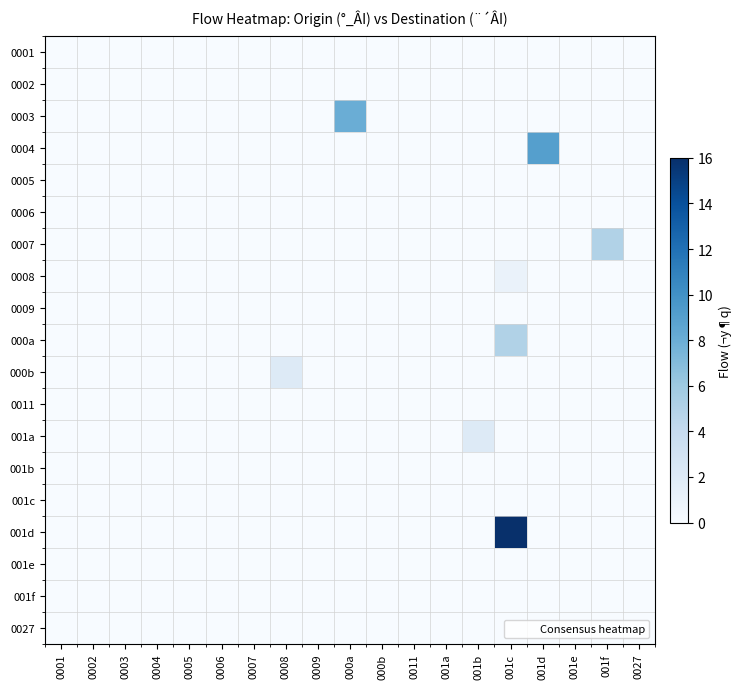

Reading left to right, transcribe all the data shown in this chart.

0001: 0001=0	0002=0	0003=0	0004=0	0005=0	0006=0	0007=0	0008=0	0009=0	000a=0	000b=0	0011=0	001a=0	001b=0	001c=0	001d=0	001e=0	001f=0	0027=0
0002: 0001=0	0002=0	0003=0	0004=0	0005=0	0006=0	0007=0	0008=0	0009=0	000a=0	000b=0	0011=0	001a=0	001b=0	001c=0	001d=0	001e=0	001f=0	0027=0
0003: 0001=0	0002=0	0003=0	0004=0	0005=0	0006=0	0007=0	0008=0	0009=0	000a=8	000b=0	0011=0	001a=0	001b=0	001c=0	001d=0	001e=0	001f=0	0027=0
0004: 0001=0	0002=0	0003=0	0004=0	0005=0	0006=0	0007=0	0008=0	0009=0	000a=0	000b=0	0011=0	001a=0	001b=0	001c=0	001d=9	001e=0	001f=0	0027=0
0005: 0001=0	0002=0	0003=0	0004=0	0005=0	0006=0	0007=0	0008=0	0009=0	000a=0	000b=0	0011=0	001a=0	001b=0	001c=0	001d=0	001e=0	001f=0	0027=0
0006: 0001=0	0002=0	0003=0	0004=0	0005=0	0006=0	0007=0	0008=0	0009=0	000a=0	000b=0	0011=0	001a=0	001b=0	001c=0	001d=0	001e=0	001f=0	0027=0
0007: 0001=0	0002=0	0003=0	0004=0	0005=0	0006=0	0007=0	0008=0	0009=0	000a=0	000b=0	0011=0	001a=0	001b=0	001c=0	001d=0	001e=0	001f=5	0027=0
0008: 0001=0	0002=0	0003=0	0004=0	0005=0	0006=0	0007=0	0008=0	0009=0	000a=0	000b=0	0011=0	001a=0	001b=0	001c=1	001d=0	001e=0	001f=0	0027=0
0009: 0001=0	0002=0	0003=0	0004=0	0005=0	0006=0	0007=0	0008=0	0009=0	000a=0	000b=0	0011=0	001a=0	001b=0	001c=0	001d=0	001e=0	001f=0	0027=0
000a: 0001=0	0002=0	0003=0	0004=0	0005=0	0006=0	0007=0	0008=0	0009=0	000a=0	000b=0	0011=0	001a=0	001b=0	001c=5	001d=0	001e=0	001f=0	0027=0
000b: 0001=0	0002=0	0003=0	0004=0	0005=0	0006=0	0007=0	0008=2	0009=0	000a=0	000b=0	0011=0	001a=0	001b=0	001c=0	001d=0	001e=0	001f=0	0027=0
0011: 0001=0	0002=0	0003=0	0004=0	0005=0	0006=0	0007=0	0008=0	0009=0	000a=0	000b=0	0011=0	001a=0	001b=0	001c=0	001d=0	001e=0	001f=0	0027=0
001a: 0001=0	0002=0	0003=0	0004=0	0005=0	0006=0	0007=0	0008=0	0009=0	000a=0	000b=0	0011=0	001a=0	001b=2	001c=0	001d=0	001e=0	001f=0	0027=0
001b: 0001=0	0002=0	0003=0	0004=0	0005=0	0006=0	0007=0	0008=0	0009=0	000a=0	000b=0	0011=0	001a=0	001b=0	001c=0	001d=0	001e=0	001f=0	0027=0
001c: 0001=0	0002=0	0003=0	0004=0	0005=0	0006=0	0007=0	0008=0	0009=0	000a=0	000b=0	0011=0	001a=0	001b=0	001c=0	001d=0	001e=0	001f=0	0027=0
001d: 0001=0	0002=0	0003=0	0004=0	0005=0	0006=0	0007=0	0008=0	0009=0	000a=0	000b=0	0011=0	001a=0	001b=0	001c=16	001d=0	001e=0	001f=0	0027=0
001e: 0001=0	0002=0	0003=0	0004=0	0005=0	0006=0	0007=0	0008=0	0009=0	000a=0	000b=0	0011=0	001a=0	001b=0	001c=0	001d=0	001e=0	001f=0	0027=0
001f: 0001=0	0002=0	0003=0	0004=0	0005=0	0006=0	0007=0	0008=0	0009=0	000a=0	000b=0	0011=0	001a=0	001b=0	001c=0	001d=0	001e=0	001f=0	0027=0
0027: 0001=0	0002=0	0003=0	0004=0	0005=0	0006=0	0007=0	0008=0	0009=0	000a=0	000b=0	0011=0	001a=0	001b=0	001c=0	001d=0	001e=0	001f=0	0027=0